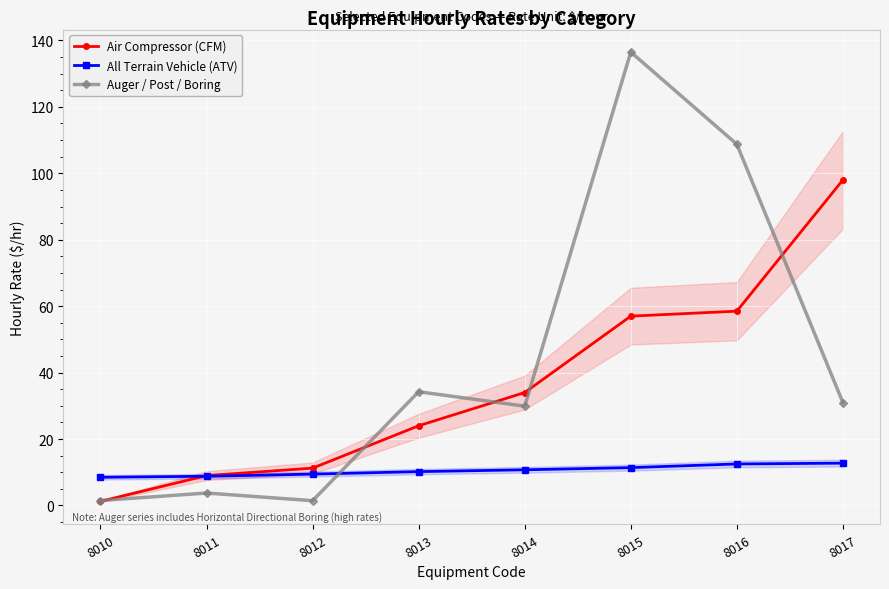

What are all the series names shown in the legend?

Air Compressor (CFM), All Terrain Vehicle (ATV), Auger / Post / Boring